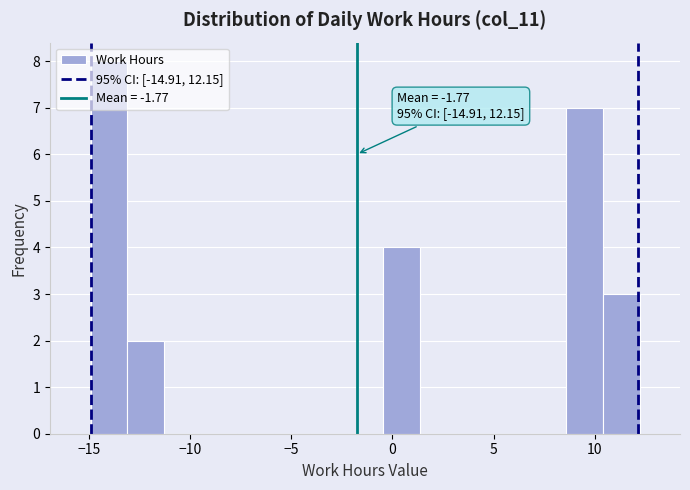

Around what value on the x-axis is the tallest bar? Give the approximate position of its centre, as read against the axis.

-14.0